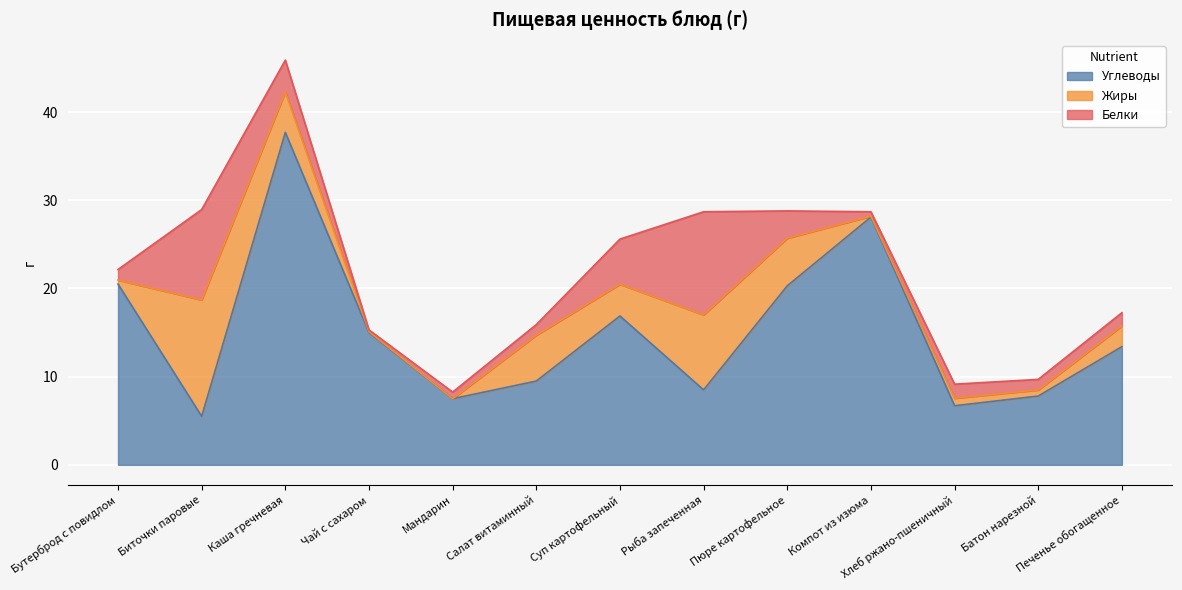

What is the label of the 6th point from the left?

Салат витаминный